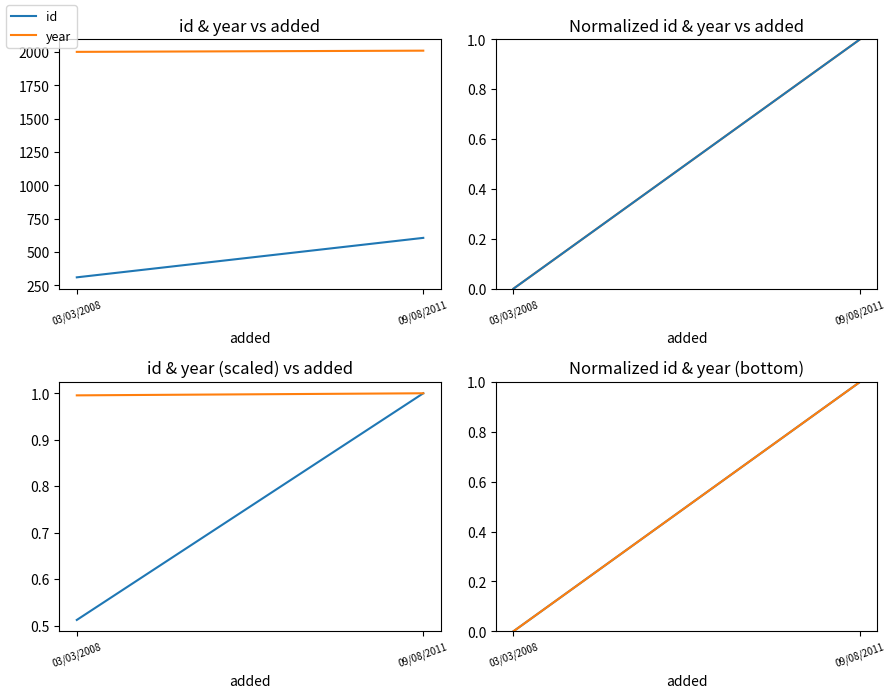

Which series has the largest range (max minus min)?

id